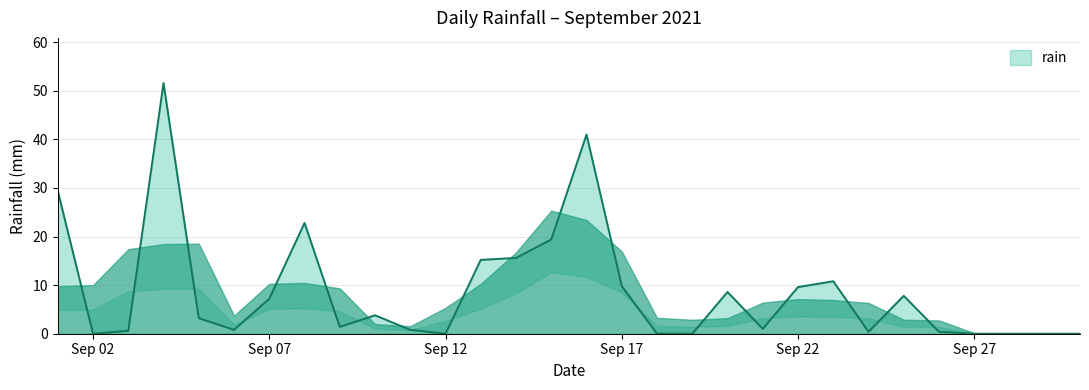

At which label does the data first exceed 3?

2021-09-01